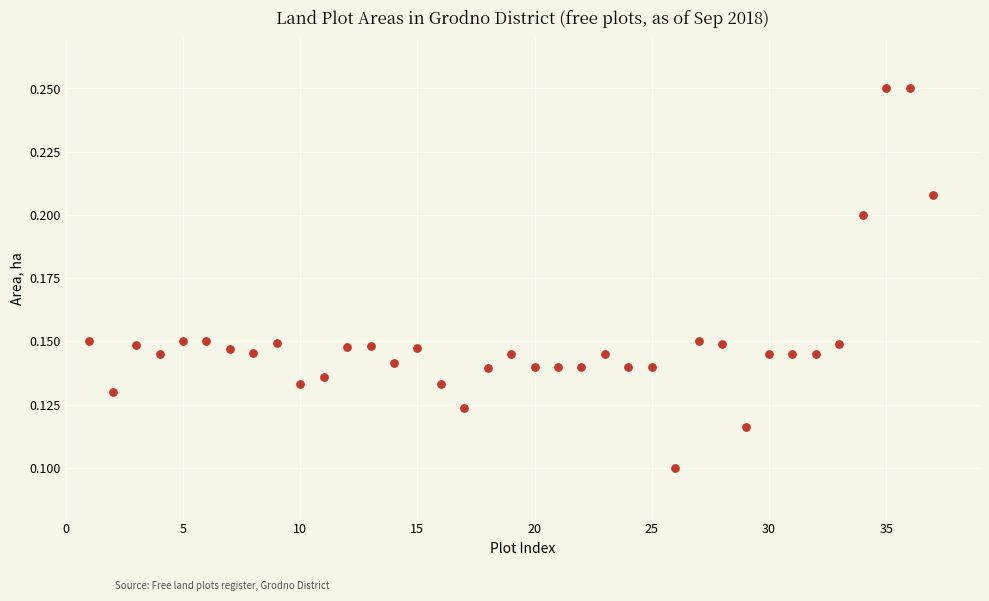

What is the range of X values (max minus min)?

36.0